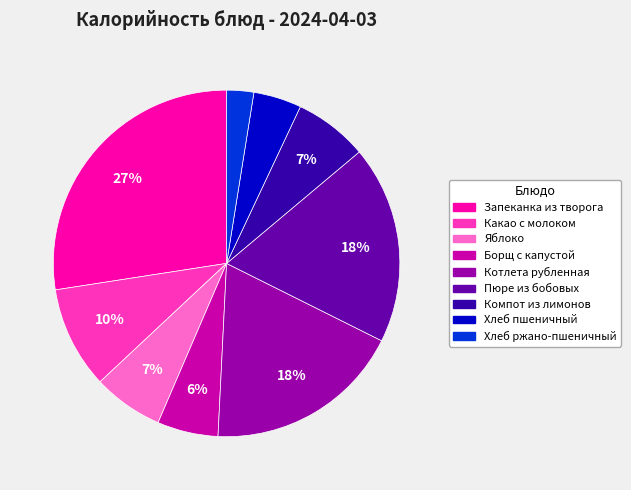

Is the sum of Хлеб пшеничный and Котлета рубленная greater than half?

No